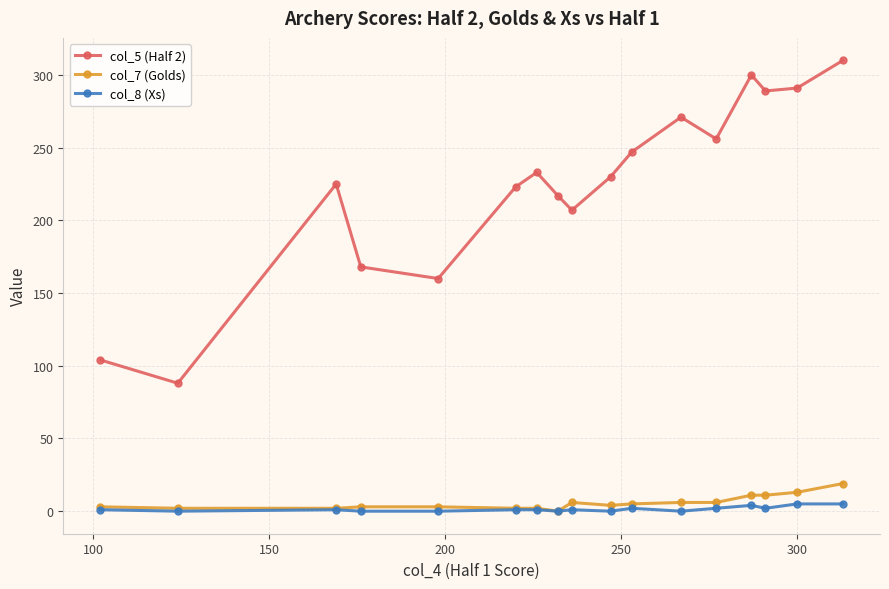

True or false: col_8 (Xs) has more than 1 interior local peaks.

True